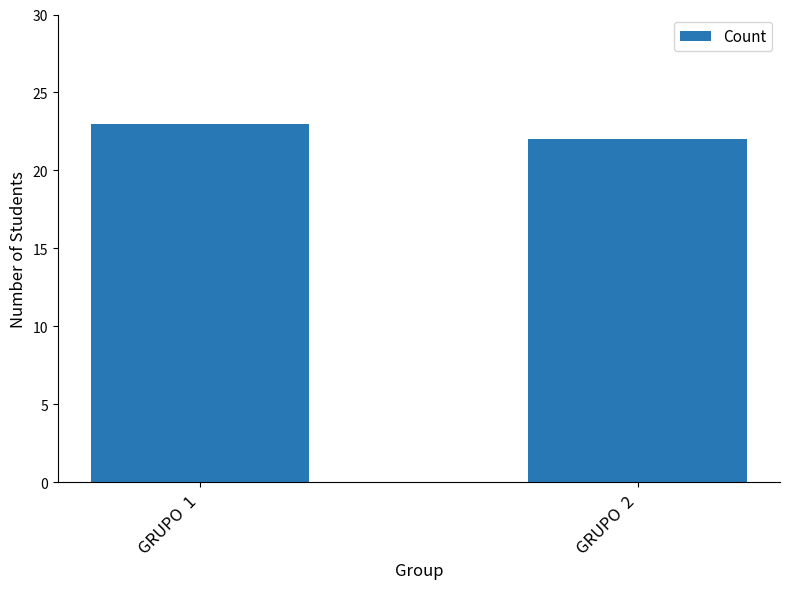

True or false: the data shows 33 at GRUPO  2.

False